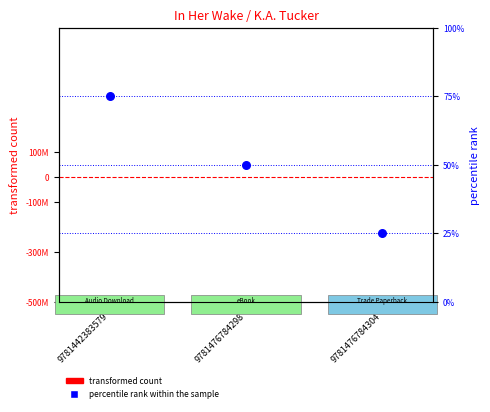

Which series has the widest spread of Y values?

percentile rank within the sample